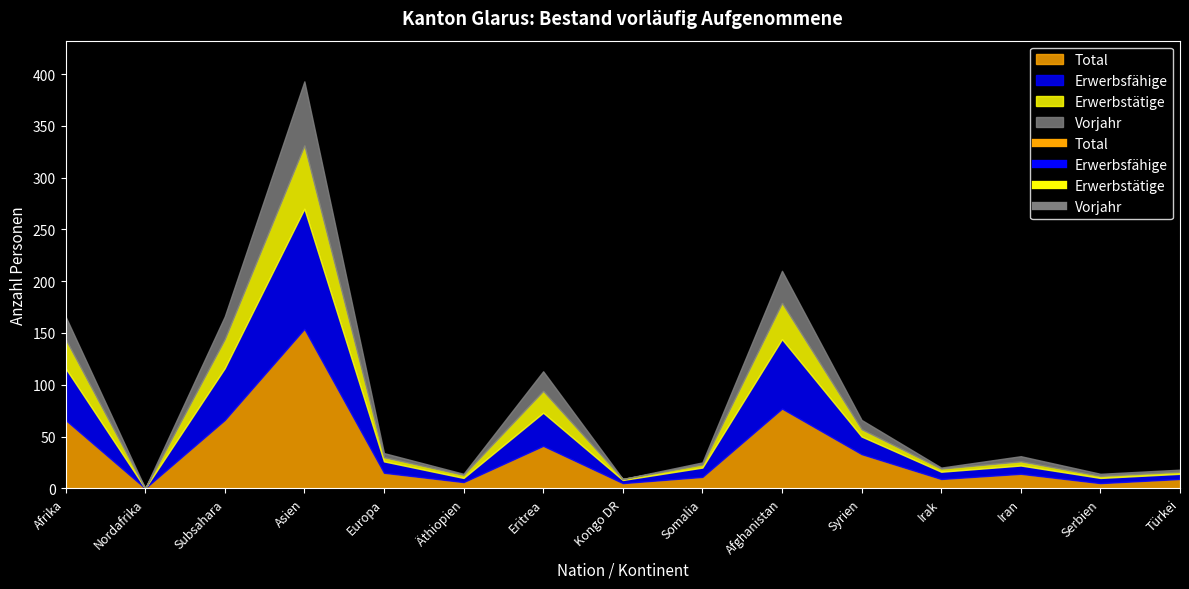

At which category does Erwerbstätige reach its first local peak?

Asien